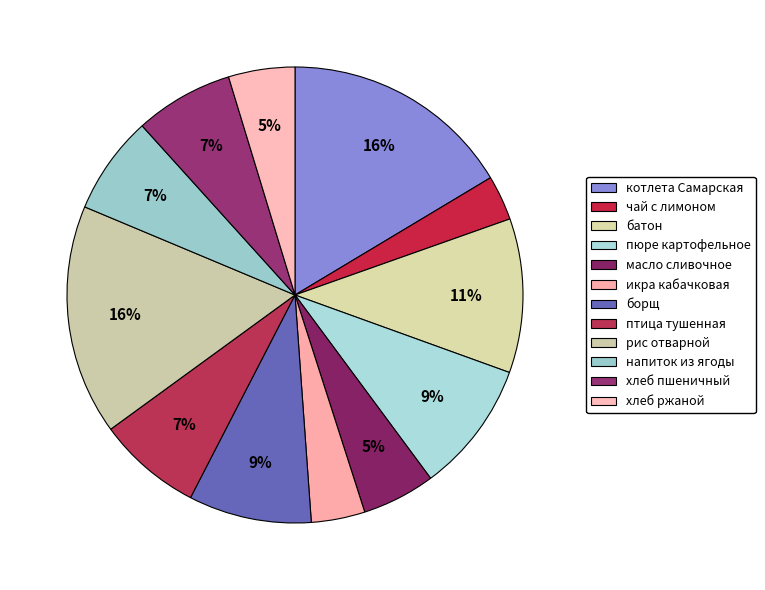

Rank the categories by value from highest to lowest.

котлета Самарская, рис отварной, батон, пюре картофельное, борщ, птица тушенная, напиток из ягоды, хлеб пшеничный, масло сливочное, хлеб ржаной, икра кабачковая, чай с лимоном